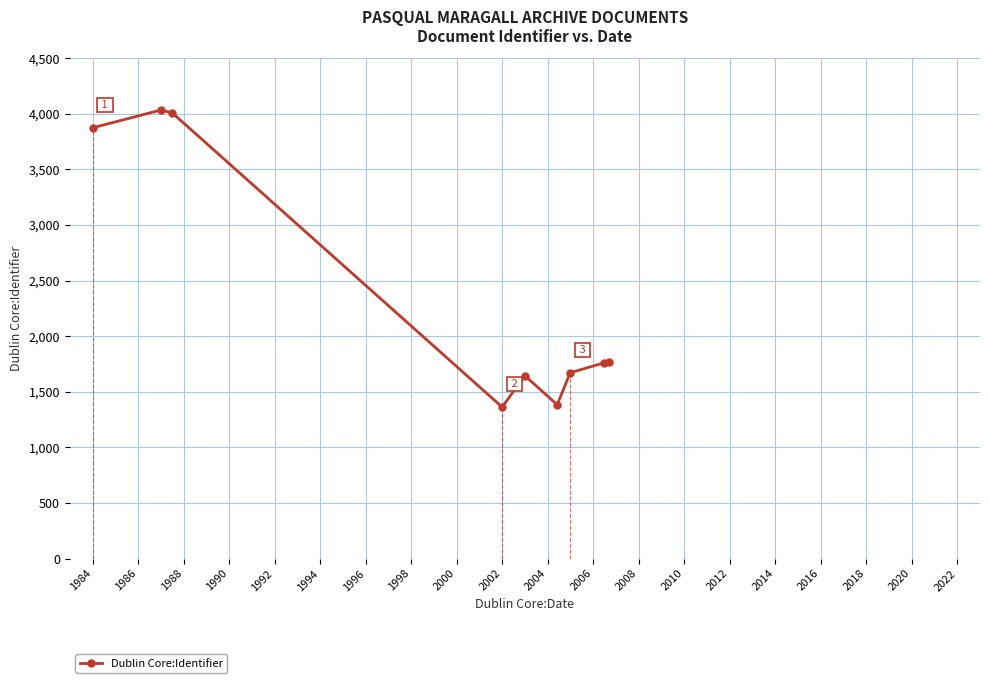

What is the difference between the second highest and minimum values?

2647